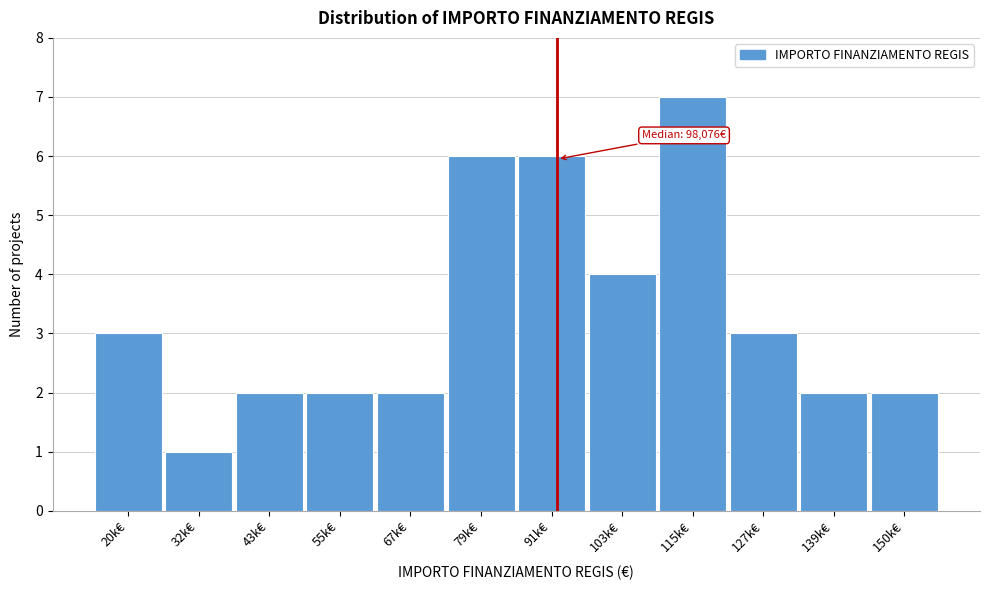

Reading right to left, extract all data points from this chart.

150k€=2	139k€=2	127k€=3	115k€=7	103k€=4	91k€=6	79k€=6	67k€=2	55k€=2	43k€=2	32k€=1	20k€=3